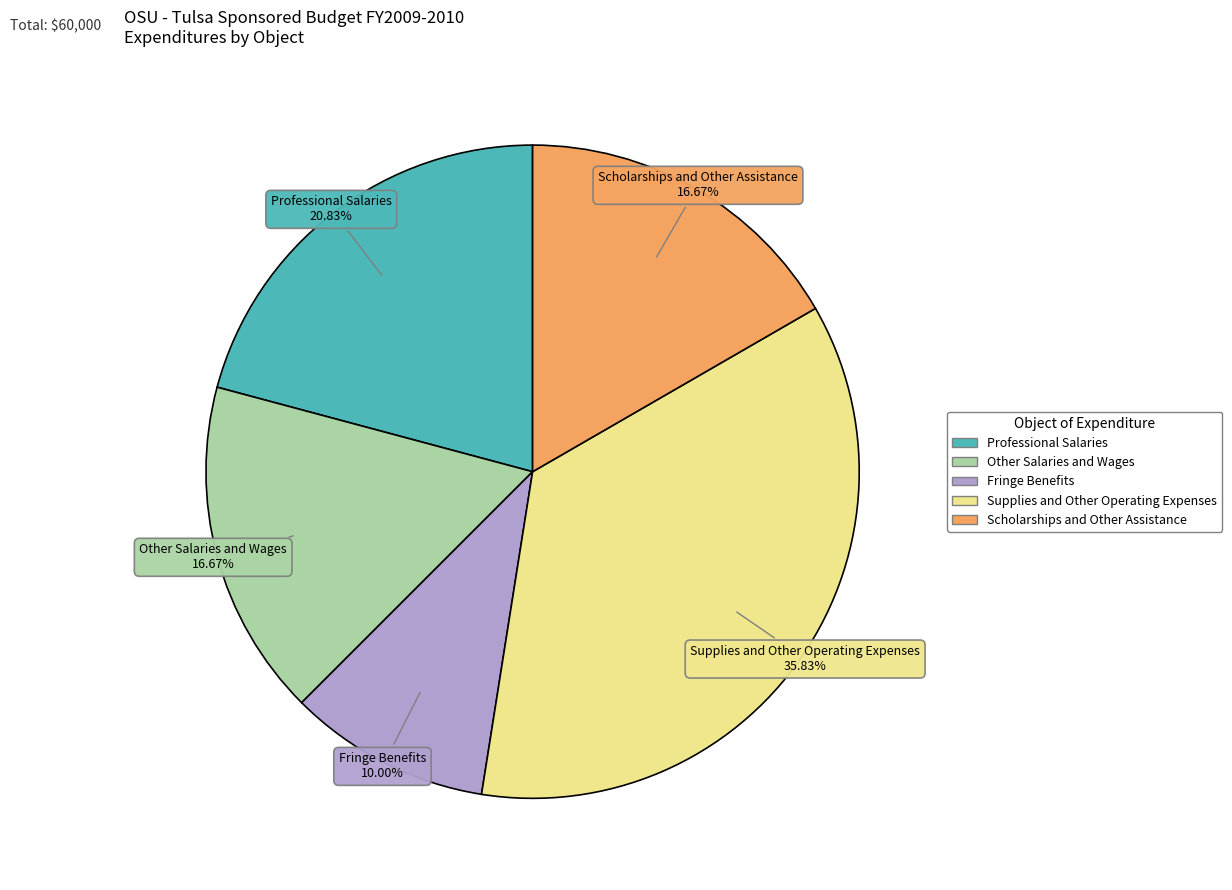

To the nearest percent, what is the difference between the largest and smallest slice percentages?

26%